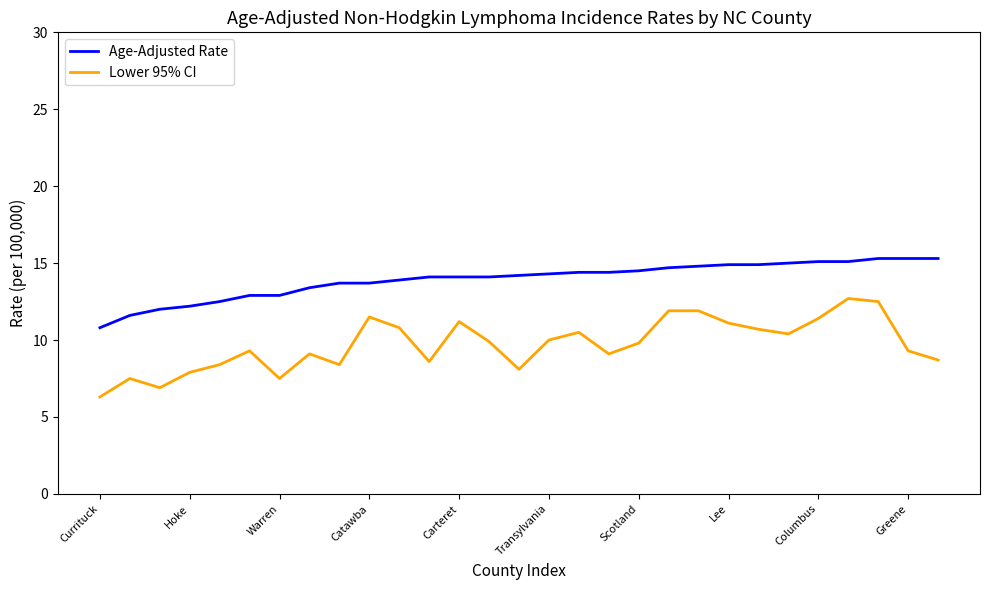

List the series in order of their overall mean, lowest first.

Lower 95% CI, Age-Adjusted Rate